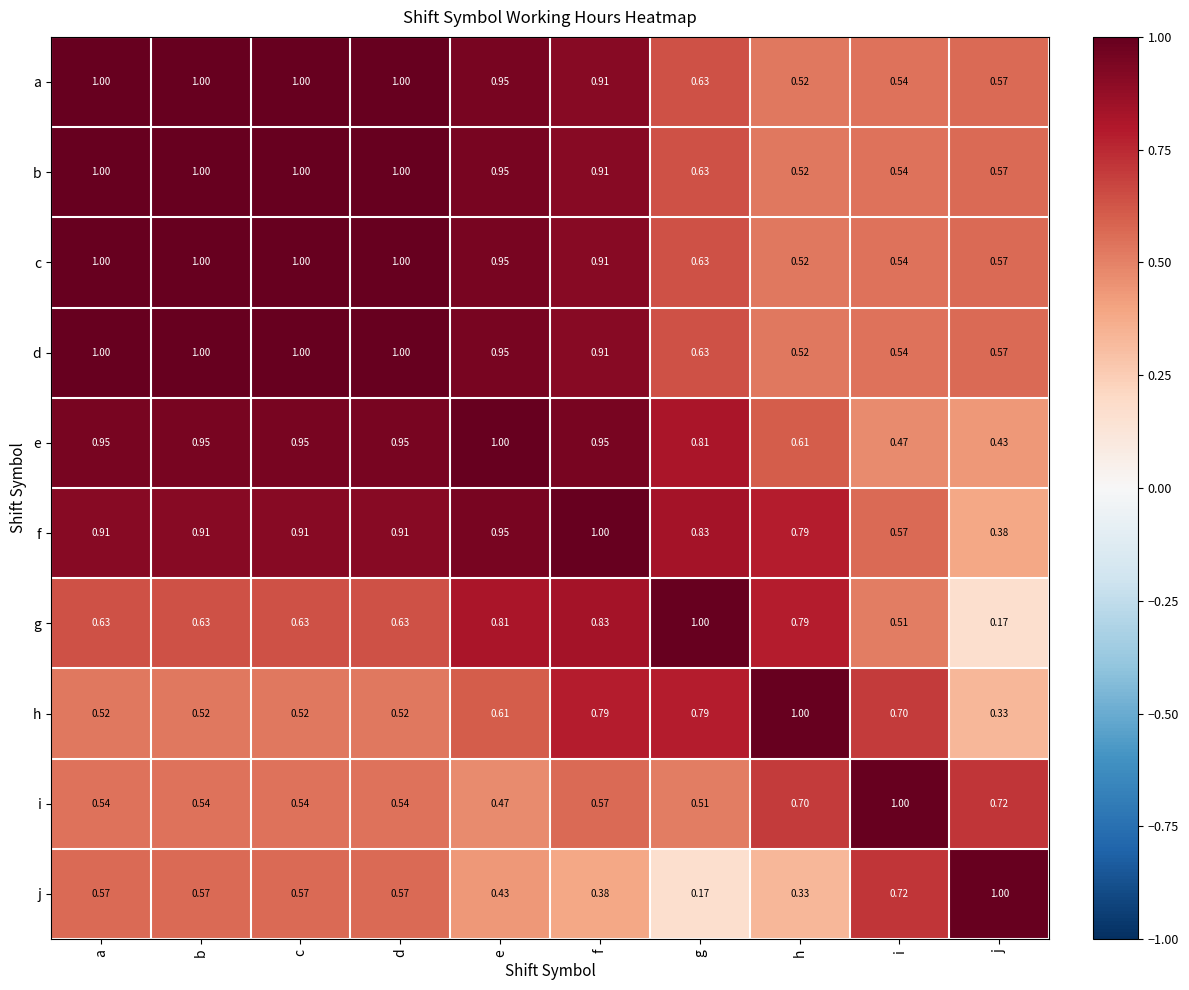

Which series changed the most between c and f?

h